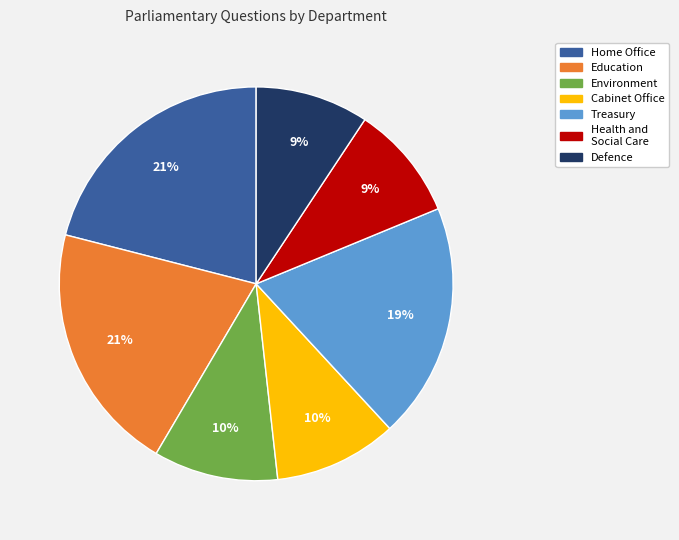

Is there a majority slice in this chart?

No